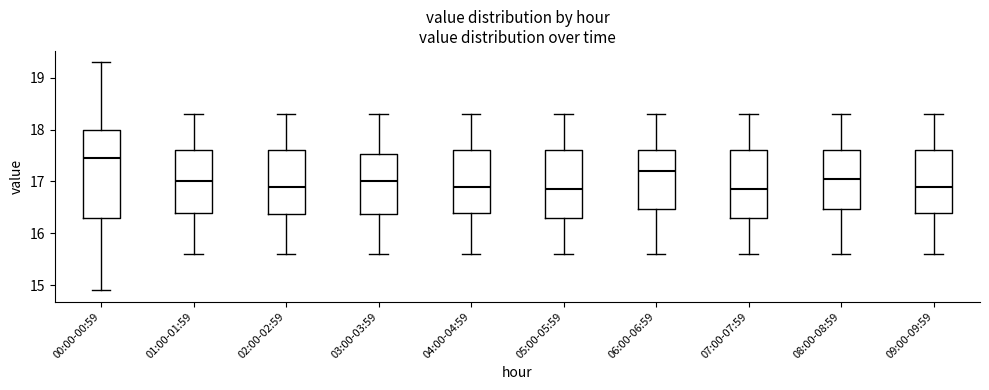

Reading left to right, read every box against the y-axis: the position of its median line, the range the box covers, and the ends of its whiskers. The values are not printed on the chart, so give them approximately, as read against the axis.

00:00-00:59: median 17.5, box 16.3 to 18.0, whiskers 14.9 to 19.3
01:00-01:59: median 17.0, box 16.4 to 17.6, whiskers 15.6 to 18.3
02:00-02:59: median 16.9, box 16.4 to 17.6, whiskers 15.6 to 18.3
03:00-03:59: median 17.0, box 16.4 to 17.5, whiskers 15.6 to 18.3
04:00-04:59: median 16.9, box 16.4 to 17.6, whiskers 15.6 to 18.3
05:00-05:59: median 16.9, box 16.3 to 17.6, whiskers 15.6 to 18.3
06:00-06:59: median 17.2, box 16.5 to 17.6, whiskers 15.6 to 18.3
07:00-07:59: median 16.9, box 16.3 to 17.6, whiskers 15.6 to 18.3
08:00-08:59: median 17.1, box 16.5 to 17.6, whiskers 15.6 to 18.3
09:00-09:59: median 16.9, box 16.4 to 17.6, whiskers 15.6 to 18.3